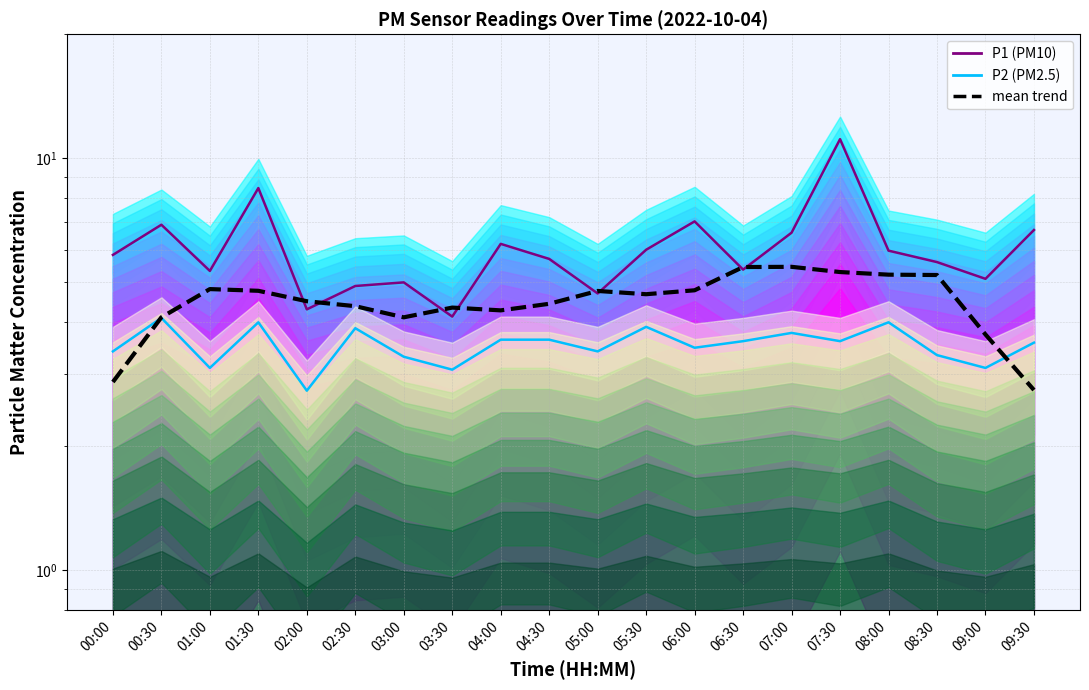

Reading left to right, transcribe all the data shown in this chart.

P1 (PM10): 5.8	6.9	5.3	8.5	4.3	4.9	5.0	4.1	6.2	5.7	4.7	6.0	7.0	5.4	6.6	11.1	6.0	5.6	5.1	6.7
P2 (PM2.5): 3.4	4.1	3.1	4.0	2.7	3.9	3.3	3.1	3.6	3.6	3.4	3.9	3.5	3.6	3.8	3.6	4.0	3.3	3.1	3.6
mean trend: 2.9	4.1	4.8	4.8	4.5	4.4	4.1	4.3	4.3	4.4	4.8	4.7	4.8	5.4	5.5	5.3	5.2	5.2	3.7	2.7